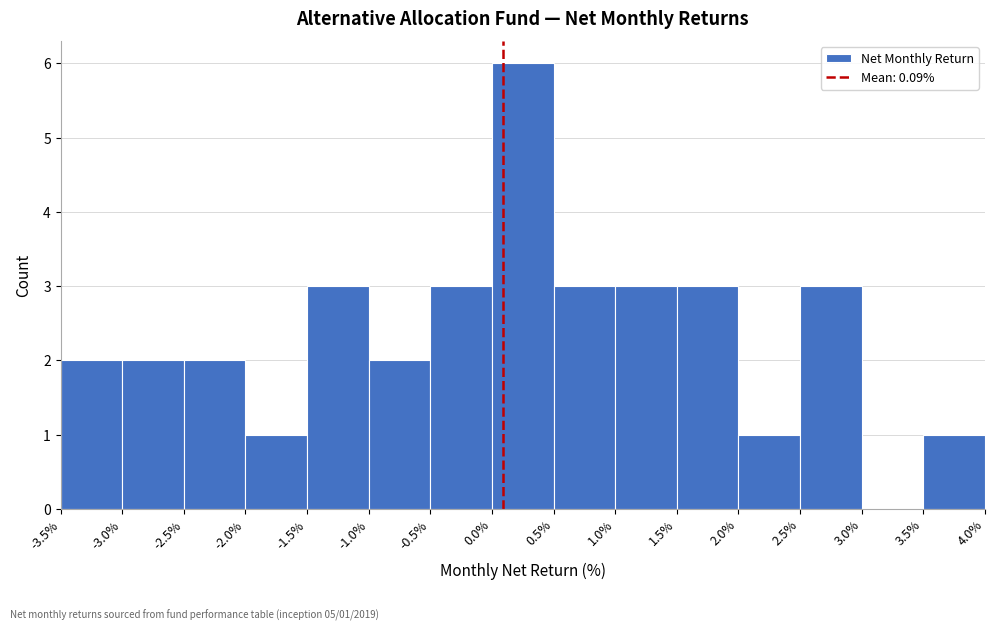

Over which range of the x-axis is the bar tallest?

0.0% to 0.5%